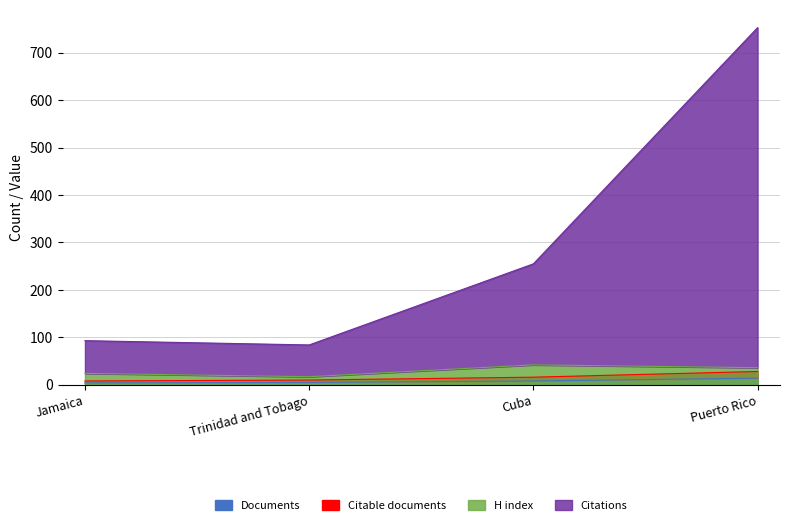

What is the sum of all Citable documents values?

62